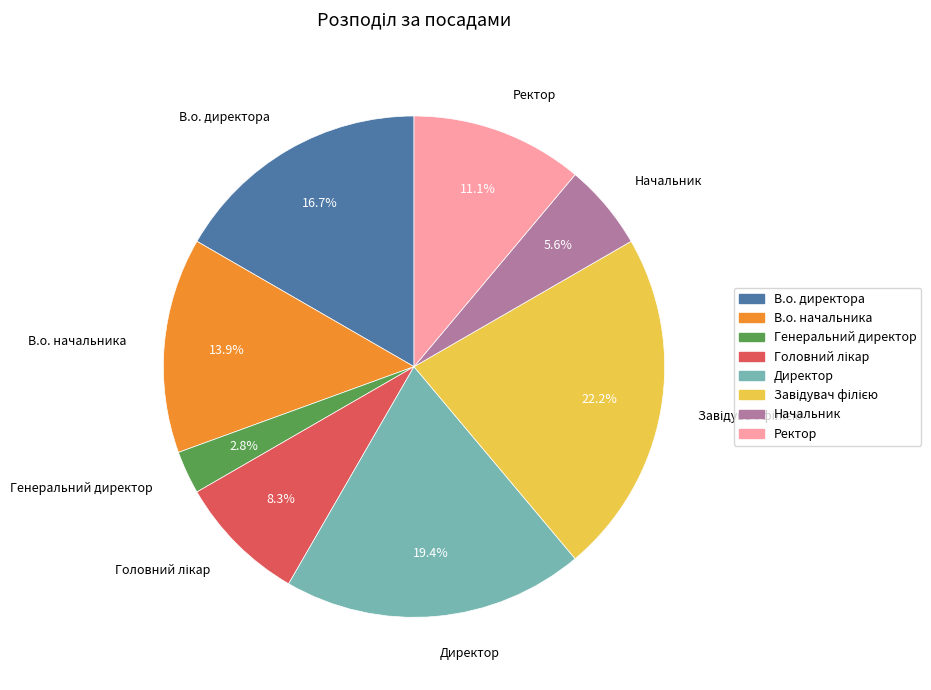

Does Начальник represent more than half of the total?

No